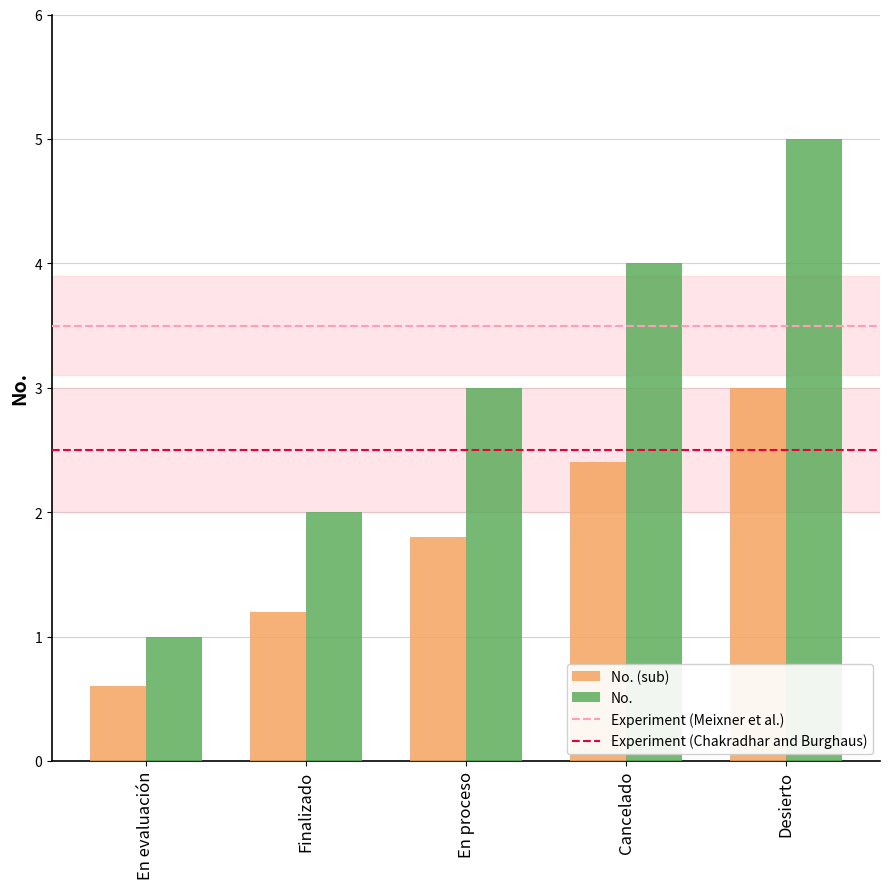

What is the total value across all series at Cancelado?

6.4